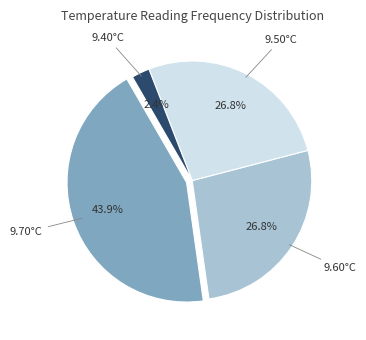

Does any single category account for the majority?

No